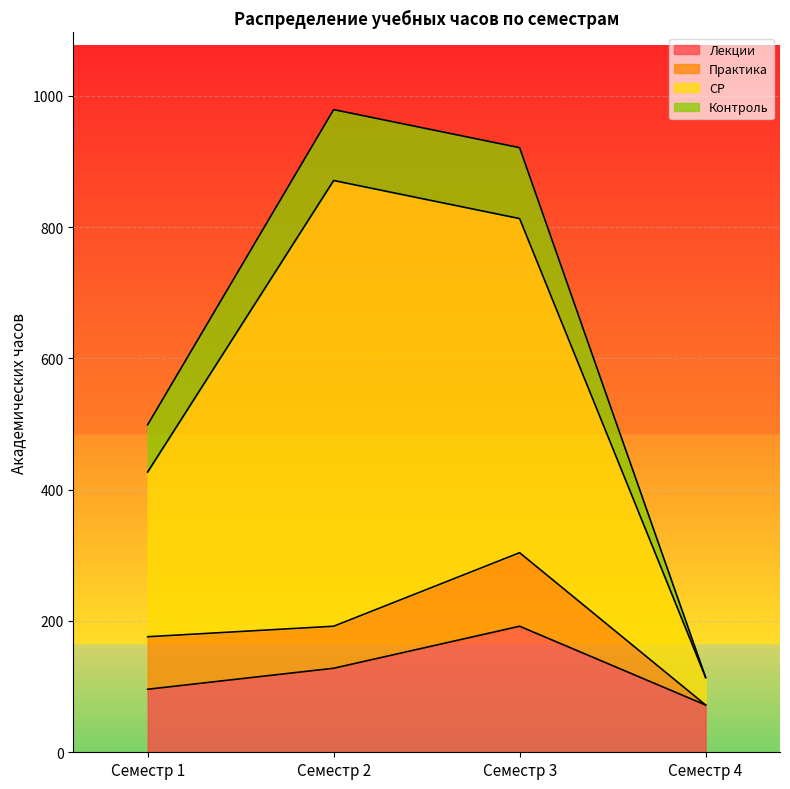

What is the difference between the maximum and minimum values in the Лекции series?

120